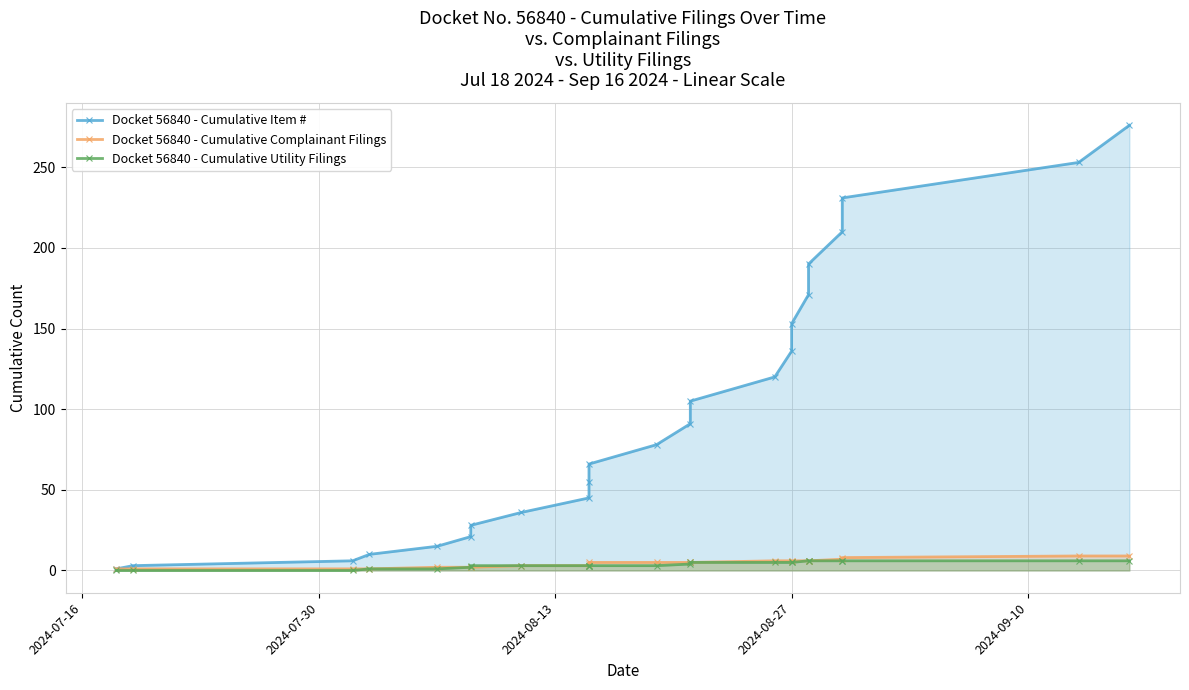

What is the difference between the Docket 56840 - Cumulative Utility Filings values at 2024-07-30 and 16?

5